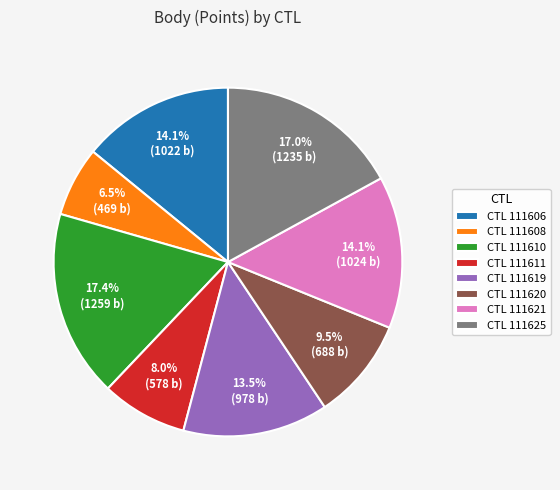

What is the ratio of the value at CTL 111610 to the value at CTL 111608?

2.7